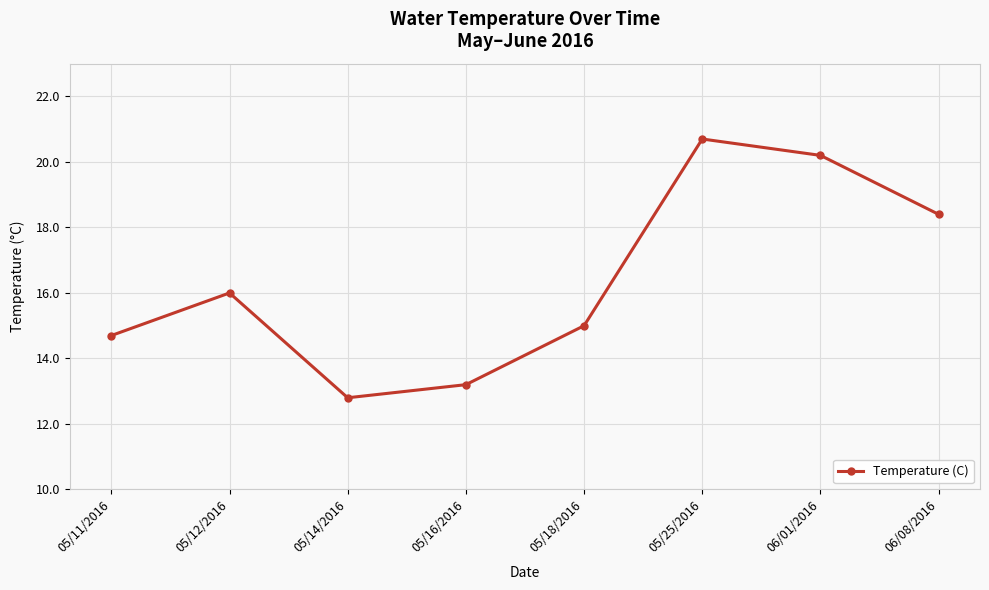

What is the ratio of the value at 05/16/2016 to the value at 05/12/2016?

0.8